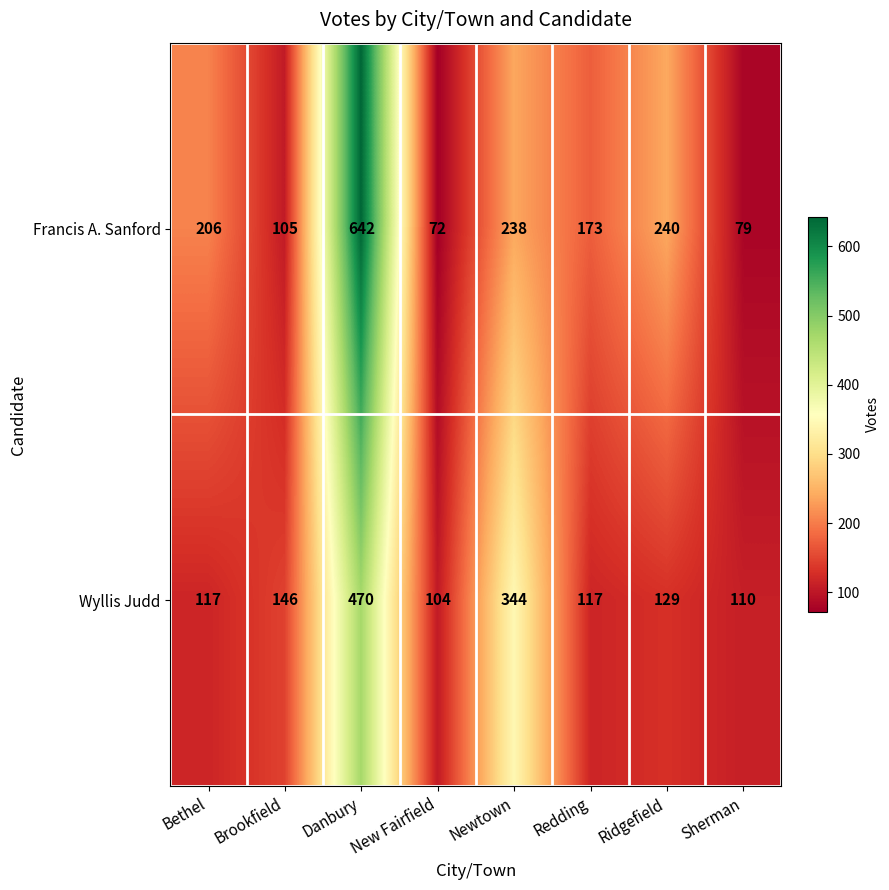

What is the difference between the Francis A. Sanford values at Bethel and Ridgefield?

34